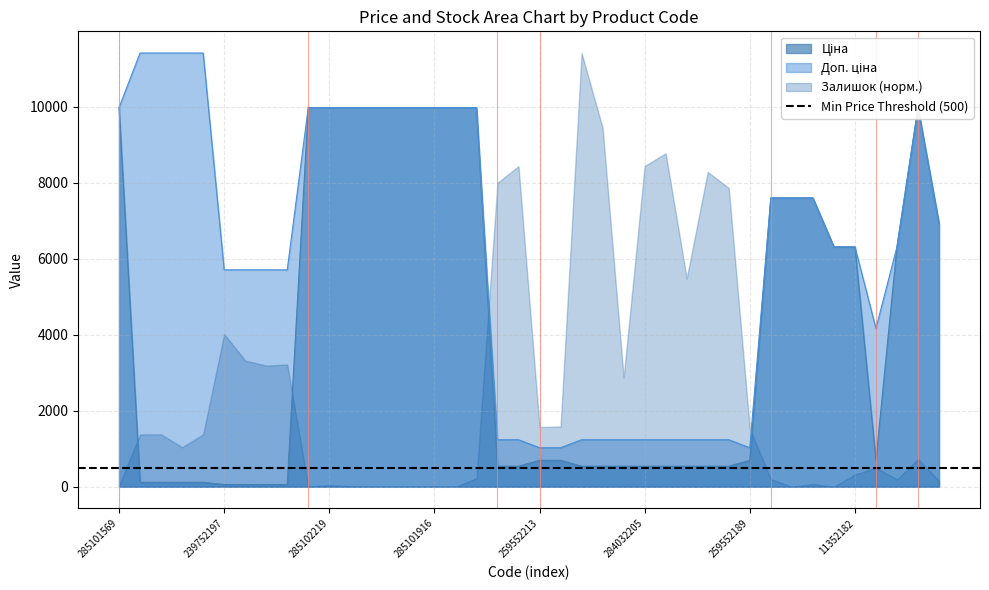

At which category is the sum across all series the highest?

285101569